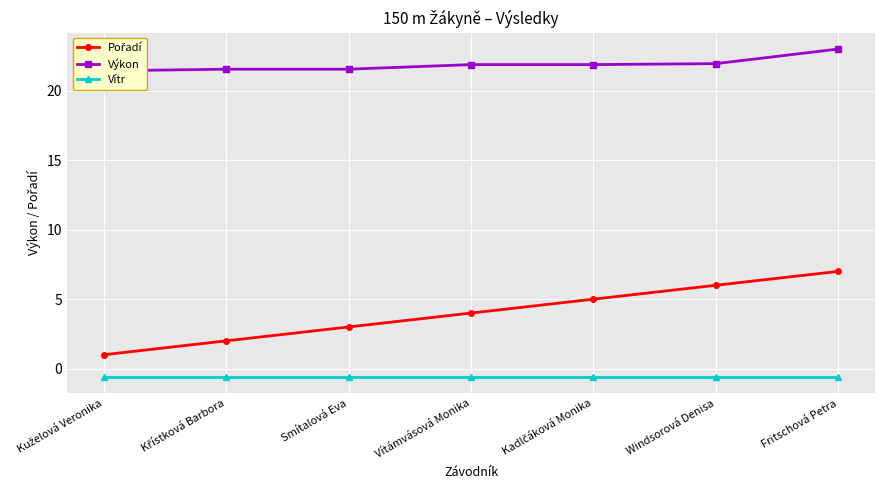

What is the minimum value shown in the chart?

-0.6